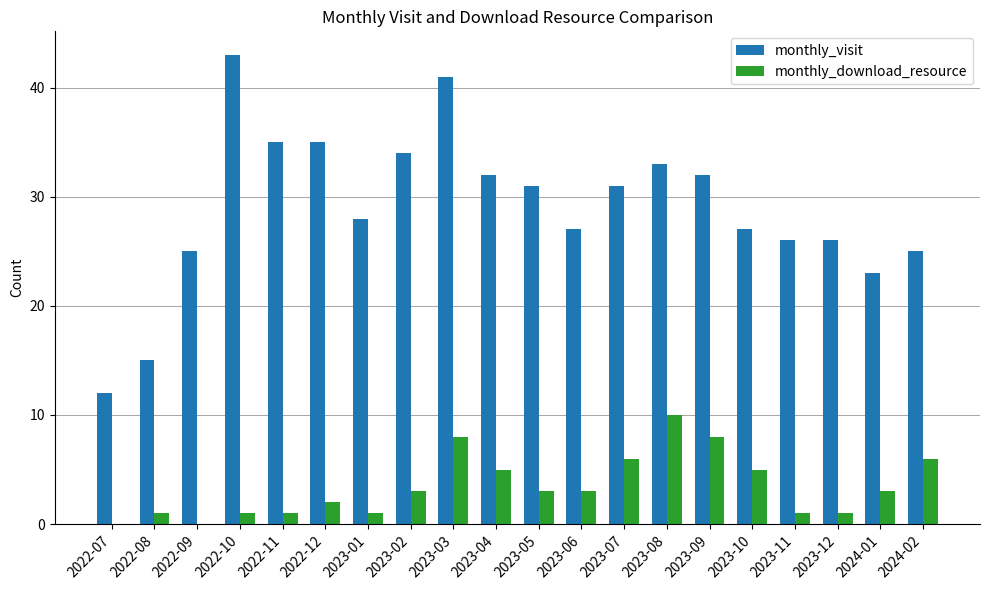

Read the monthly_visit value at 2024-02.

25